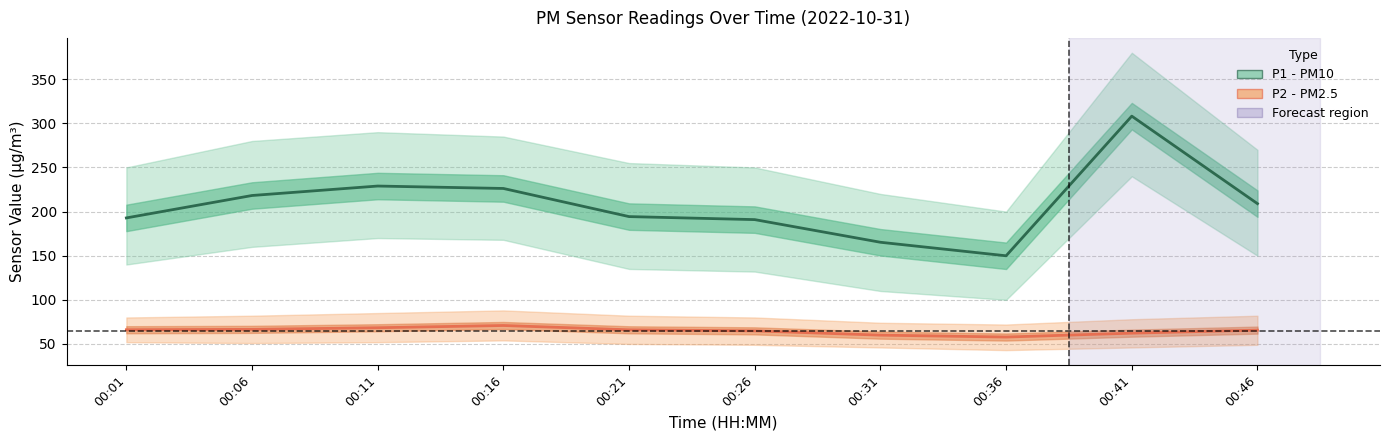

Is it true that P2 equals 66.0 at 00:21?

True